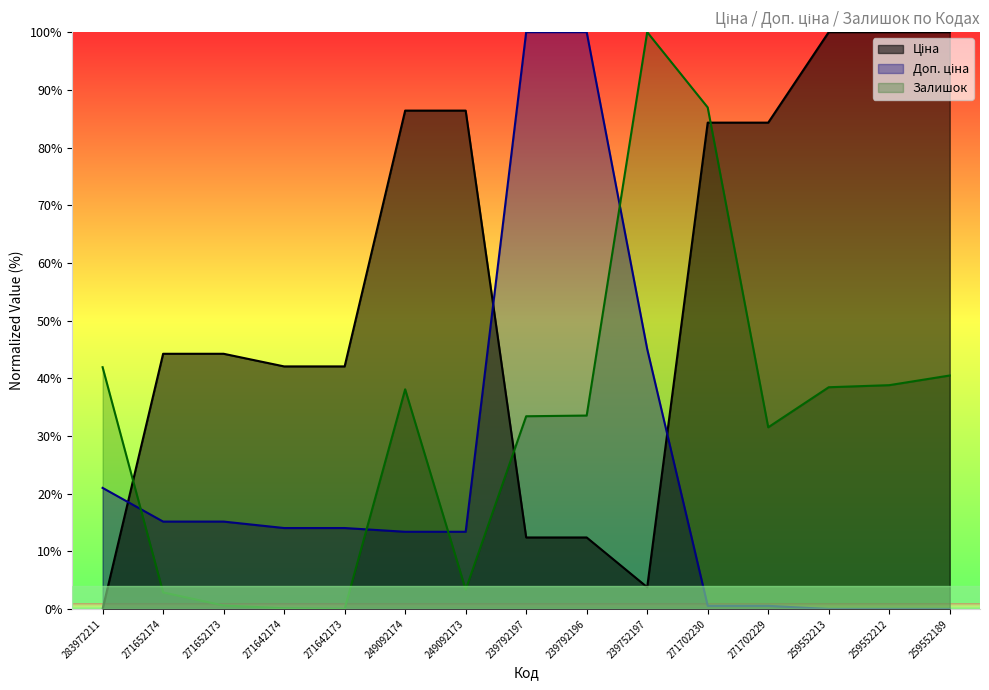

Reading left to right, transcribe all the data shown in this chart.

Ціна: 283972211=0.0	271652174=44.2	271652173=44.2	271642174=42.1	271642173=42.1	249092174=86.4	249092173=86.4	239792197=12.4	239792196=12.4	239752197=3.8	271702230=84.3	271702229=84.3	259552213=100.0	259552212=100.0	259552189=100.0
Доп. ціна: 283972211=21.0	271652174=15.2	271652173=15.2	271642174=14.0	271642173=14.0	249092174=13.4	249092173=13.4	239792197=100.0	239792196=100.0	239752197=45.1	271702230=0.5	271702229=0.5	259552213=0.0	259552212=0.0	259552189=0.0
Залишок: 283972211=41.9	271652174=2.9	271652173=0.6	271642174=0.1	271642173=0.0	249092174=38.1	249092173=3.4	239792197=33.4	239792196=33.5	239752197=100.0	271702230=86.9	271702229=31.5	259552213=38.4	259552212=38.8	259552189=40.5